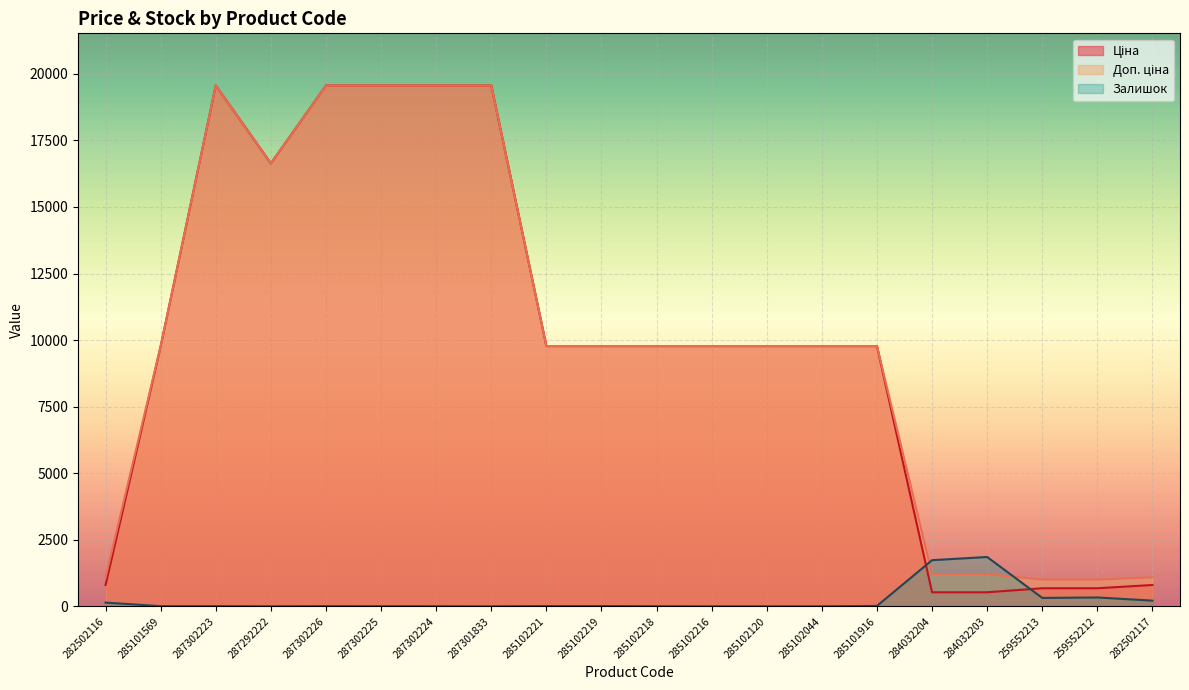

Reading right to left, list all the values displayed in this chart.

Ціна: 282502117=802.1	259552212=679.8	259552213=679.8	284032203=528.2	284032204=528.2	285101916=9775.5	285102044=9775.5	285102120=9775.5	285102216=9775.5	285102218=9775.5	285102219=9775.5	285102221=9775.5	287301833=19564.9	287302224=19564.9	287302225=19564.9	287302226=19564.9	287292222=16636.8	287302223=19564.9	285101569=9775.5	282502116=802.1
Доп. ціна: 282502117=1087.0	259552212=1004.1	259552213=1004.1	284032203=1210.7	284032204=1210.7	285101916=9775.5	285102044=9775.5	285102120=9775.5	285102216=9775.5	285102218=9775.5	285102219=9775.5	285102221=9775.5	287301833=19564.9	287302224=19564.9	287302225=19564.9	287302226=19564.9	287292222=16636.8	287302223=19564.9	285101569=9775.5	282502116=1087.0
Залишок: 282502117=215.0	259552212=334.0	259552213=317.0	284032203=1854.0	284032204=1734.0	285101916=16.0	285102044=1.0	285102120=0.0	285102216=0.0	285102218=3.0	285102219=11.0	285102221=11.0	287301833=0.0	287302224=3.0	287302225=5.0	287302226=7.0	287292222=1.0	287302223=7.0	285101569=7.0	282502116=141.0